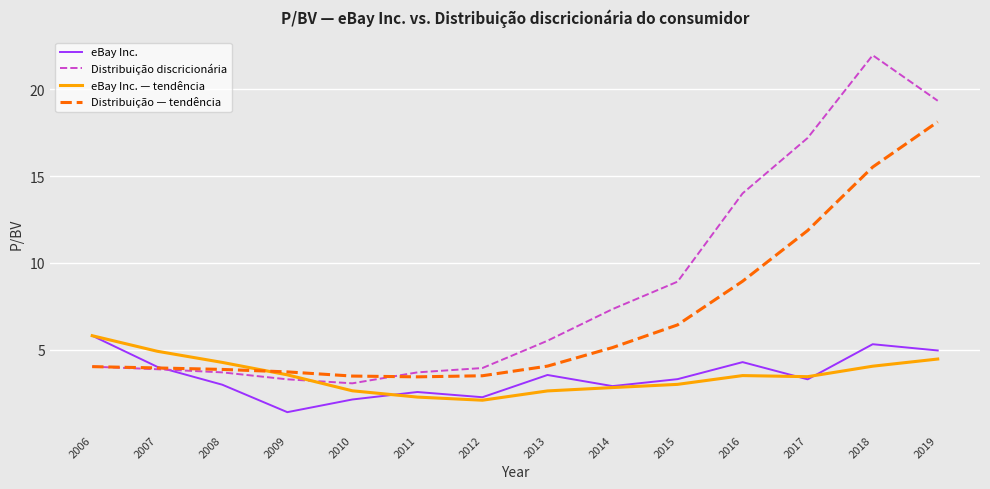

Which series has the largest total across all categories?

Distribuição discricionária